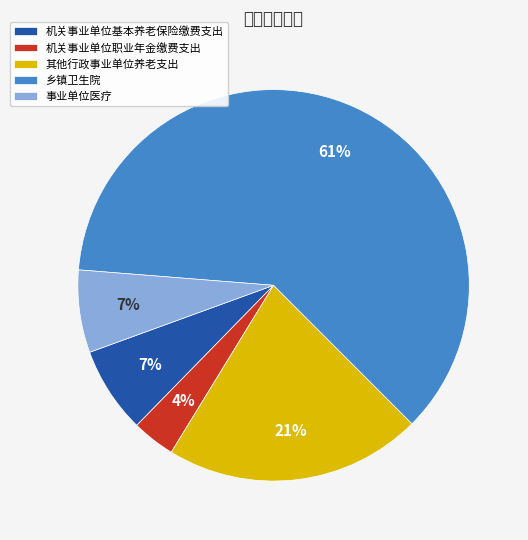

What portion of the pie excludes 事业单位医疗?

93.2%